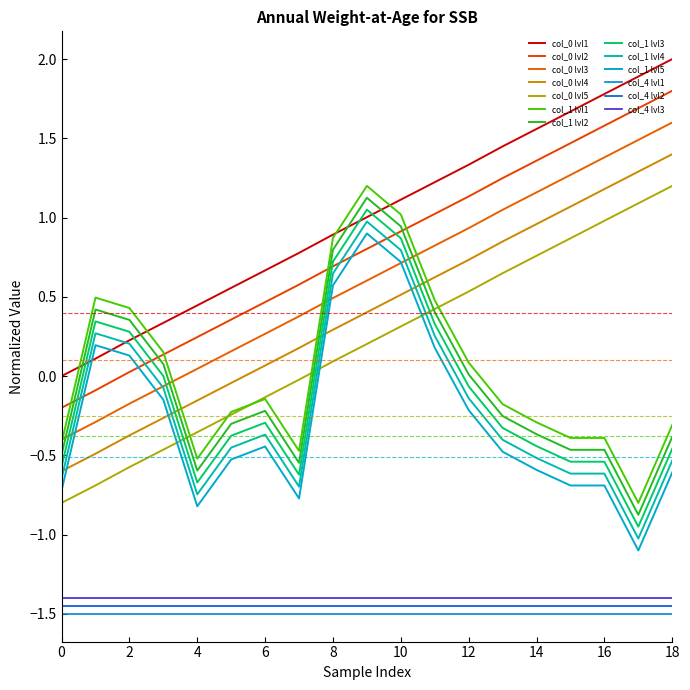

Does the chart display data point markers on the line(s)?

No